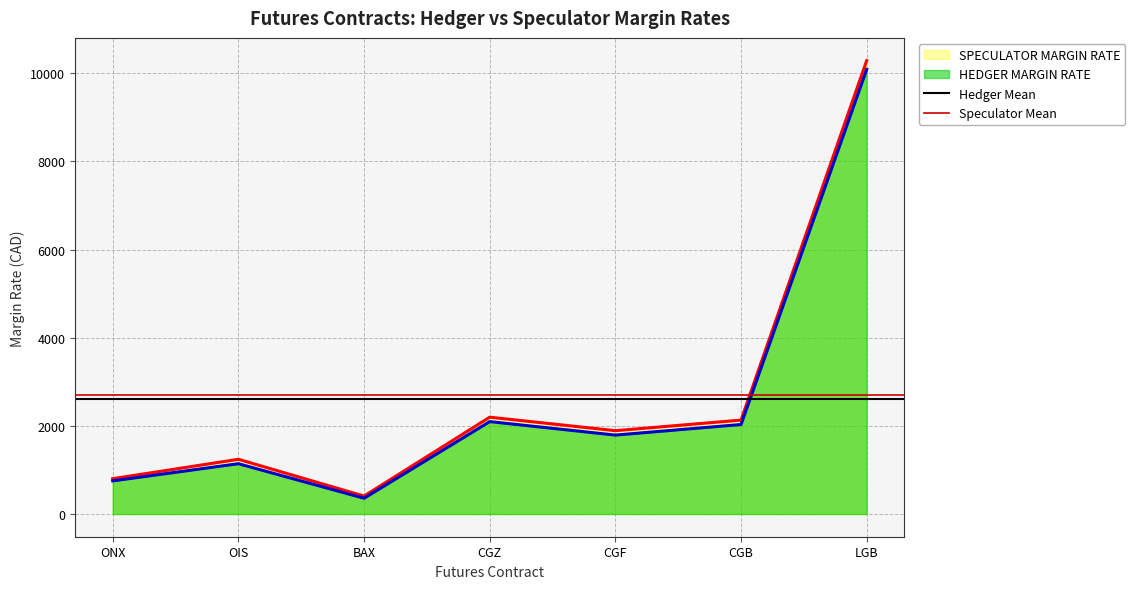

How many distinct data groups are displayed?

2